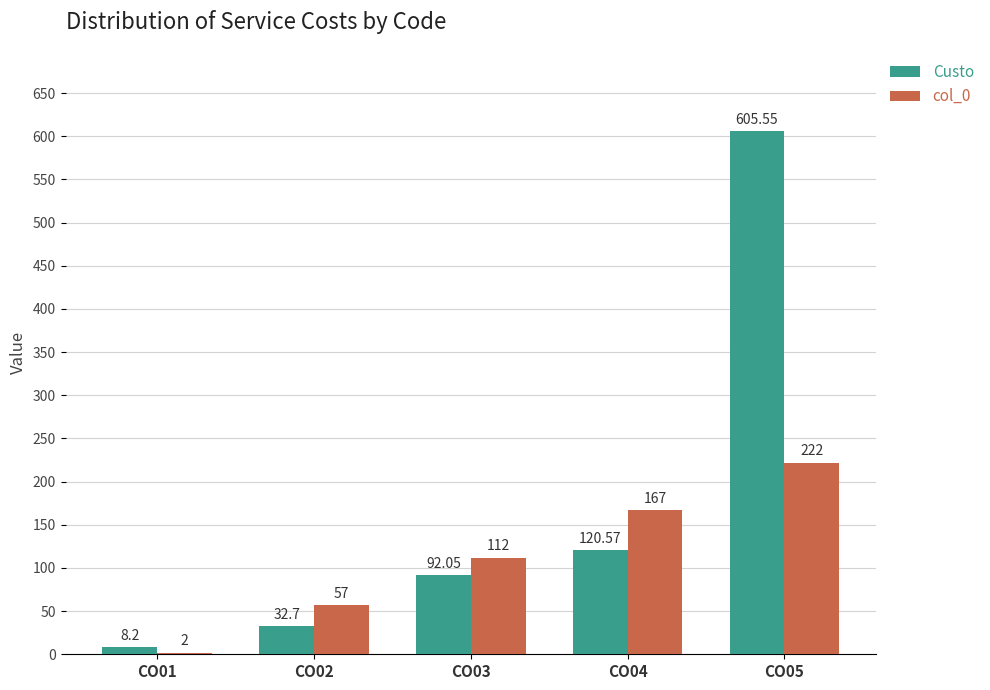

Between CO03 and CO04, which series saw the biggest shift?

col_0